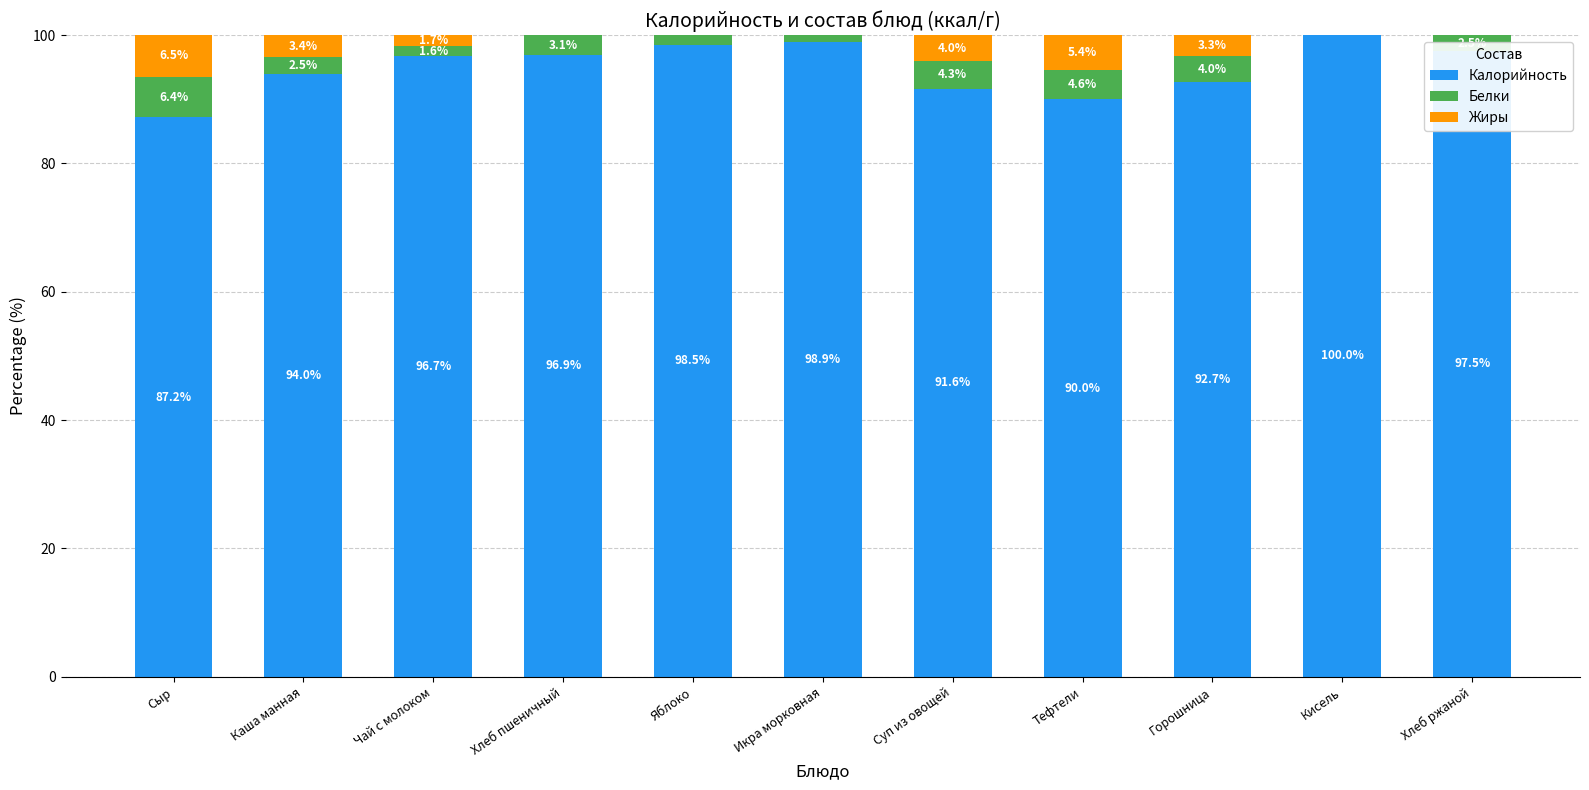

What is the difference between the Калорийность values at Каша манная and Хлеб пшеничный?

2.9